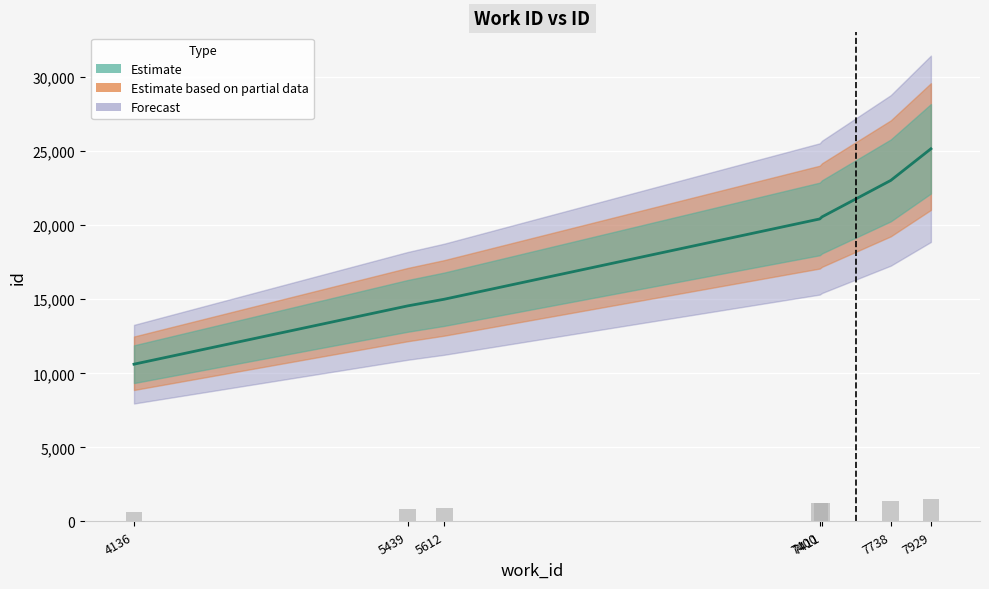

How many bars are there in total?

7